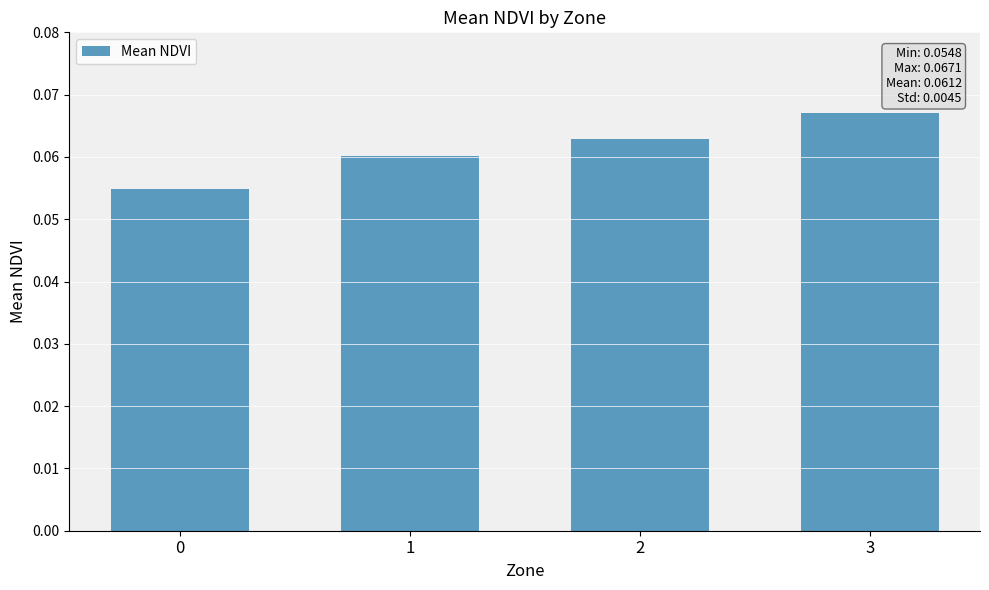

The value at 2 is 0.0. True or false?

False